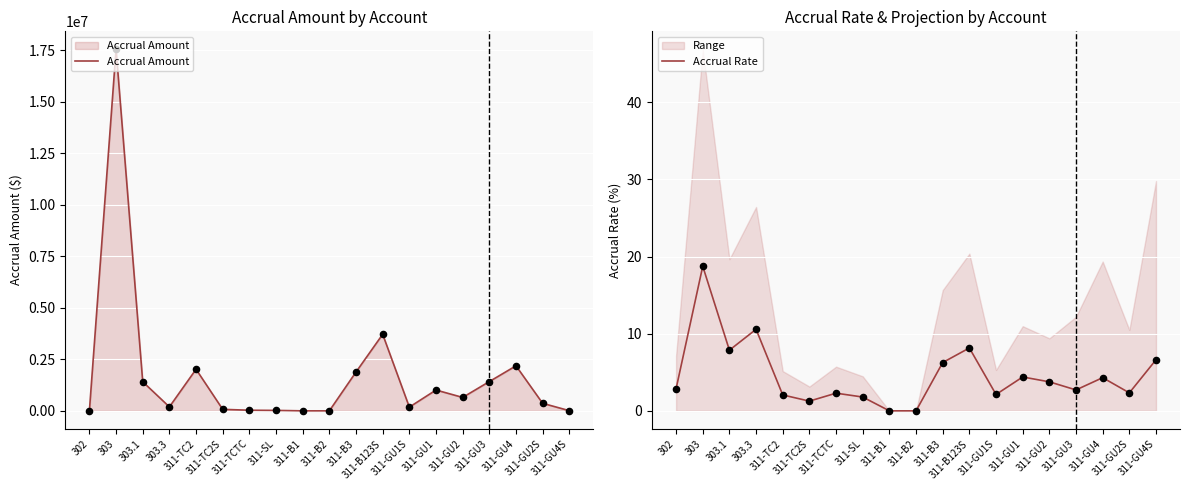

What is the total value across all series at 311-GU2S?

364282.3